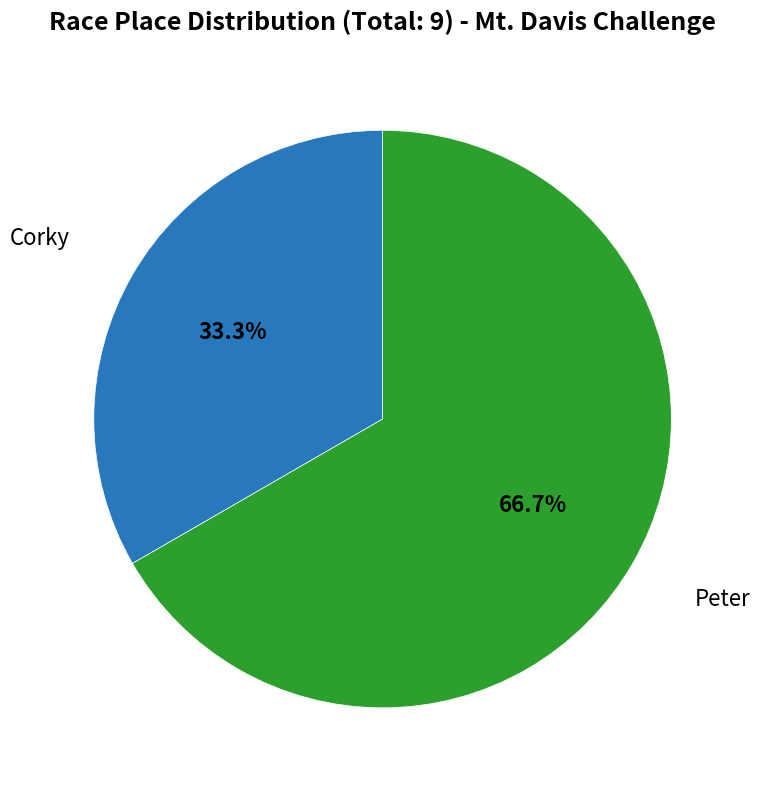

Is there any slice that represents more than half of the pie?

Yes